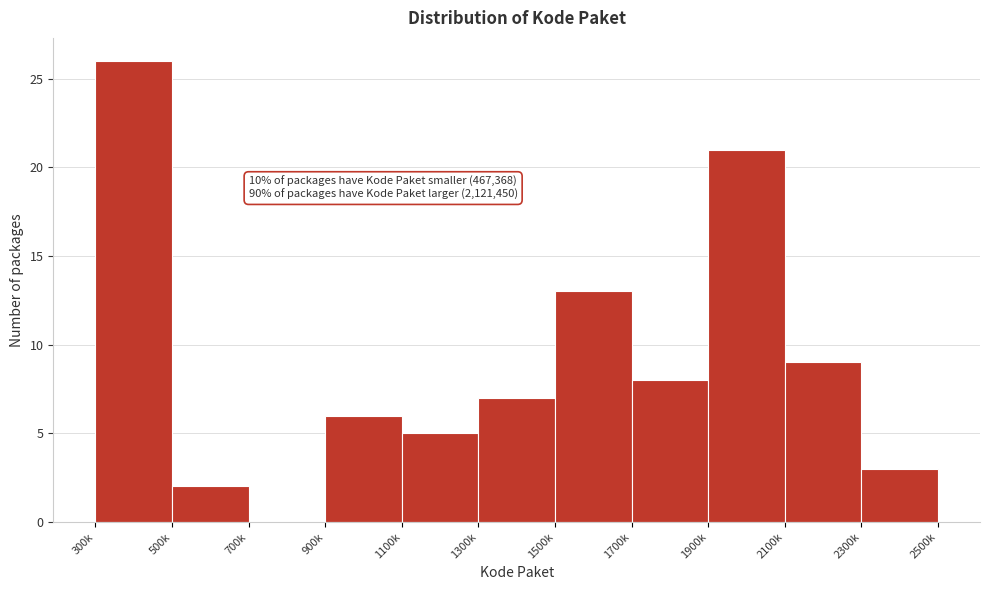

Reading left to right, what are all the values shown in this chart?

300k=26	500k=2	700k=0	900k=6	1100k=5	1300k=7	1500k=13	1700k=8	1900k=21	2100k=9	2300k=3